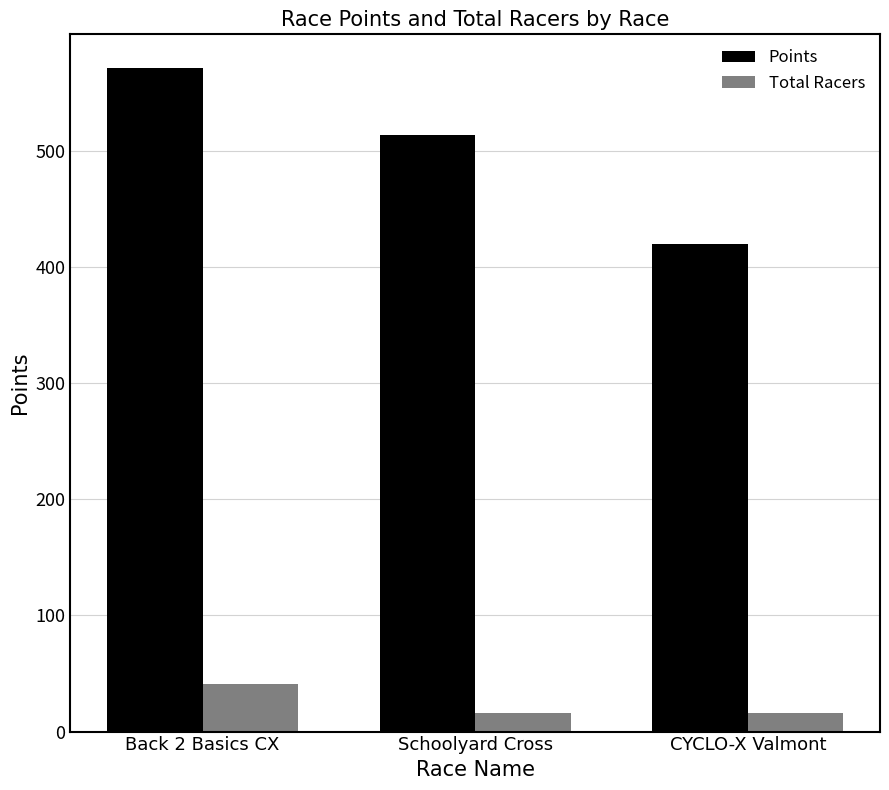

What is the sum of the Total Racers values at Back 2 Basics CX and Schoolyard Cross?

57.0